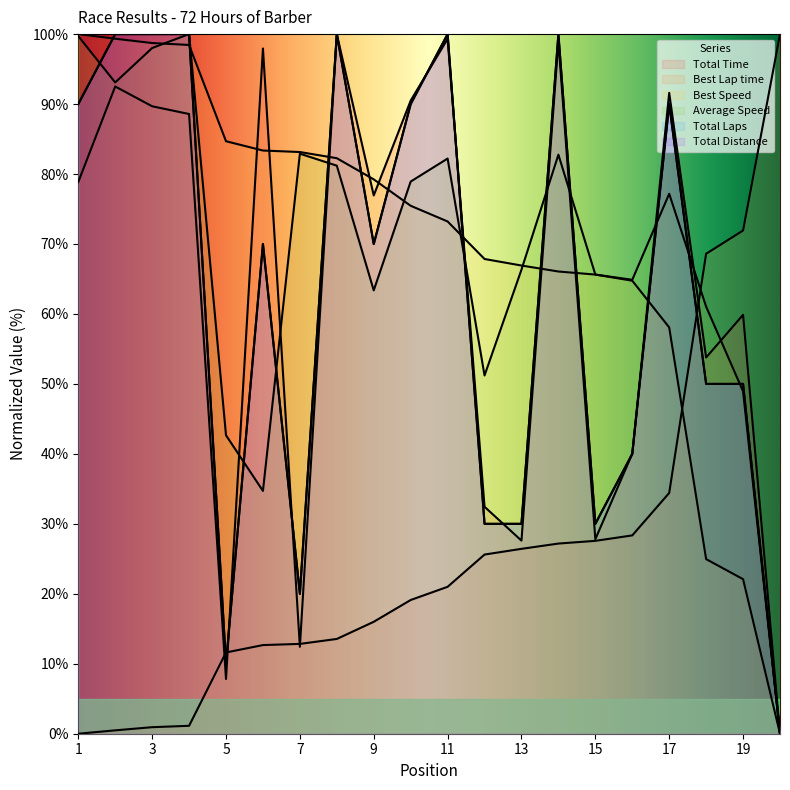

What is the difference between the Total Time values at 17 and 3?

1.9